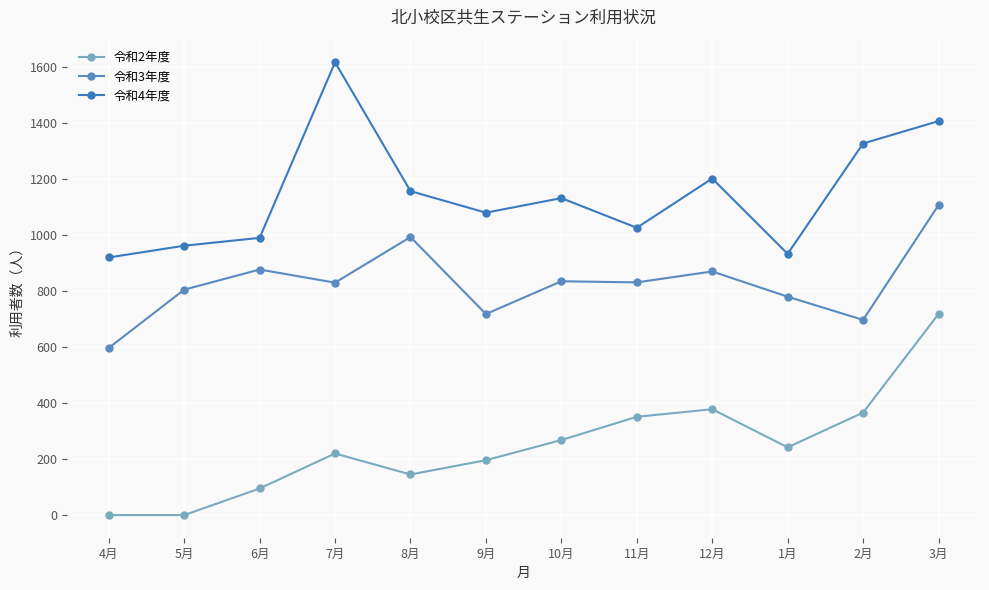

Is the value of 令和3年度 at 3月 greater than the value of 令和2年度 at 5月?

Yes